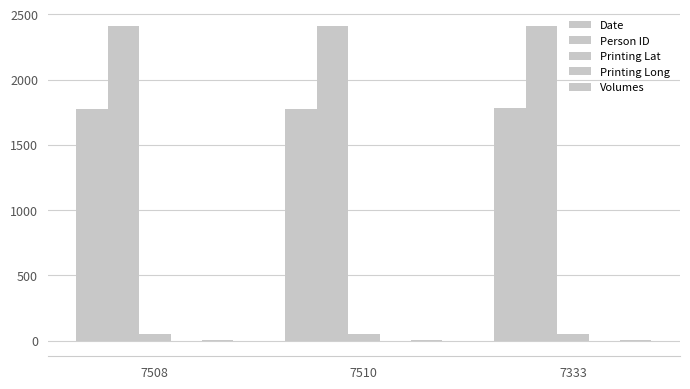

What position from the right is 7508?

3